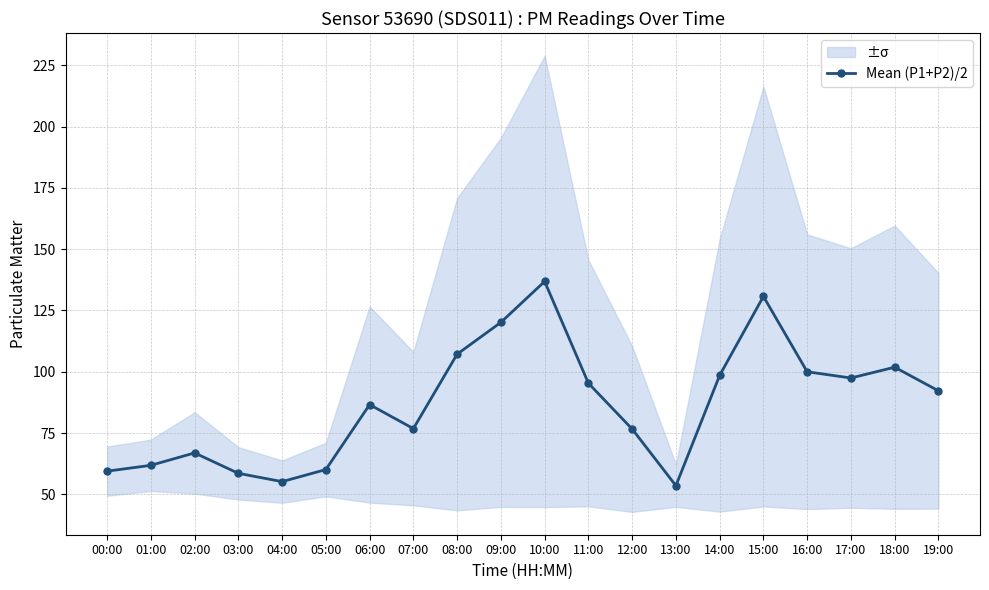

True or false: the data shows 76.8 at 07:00.

True